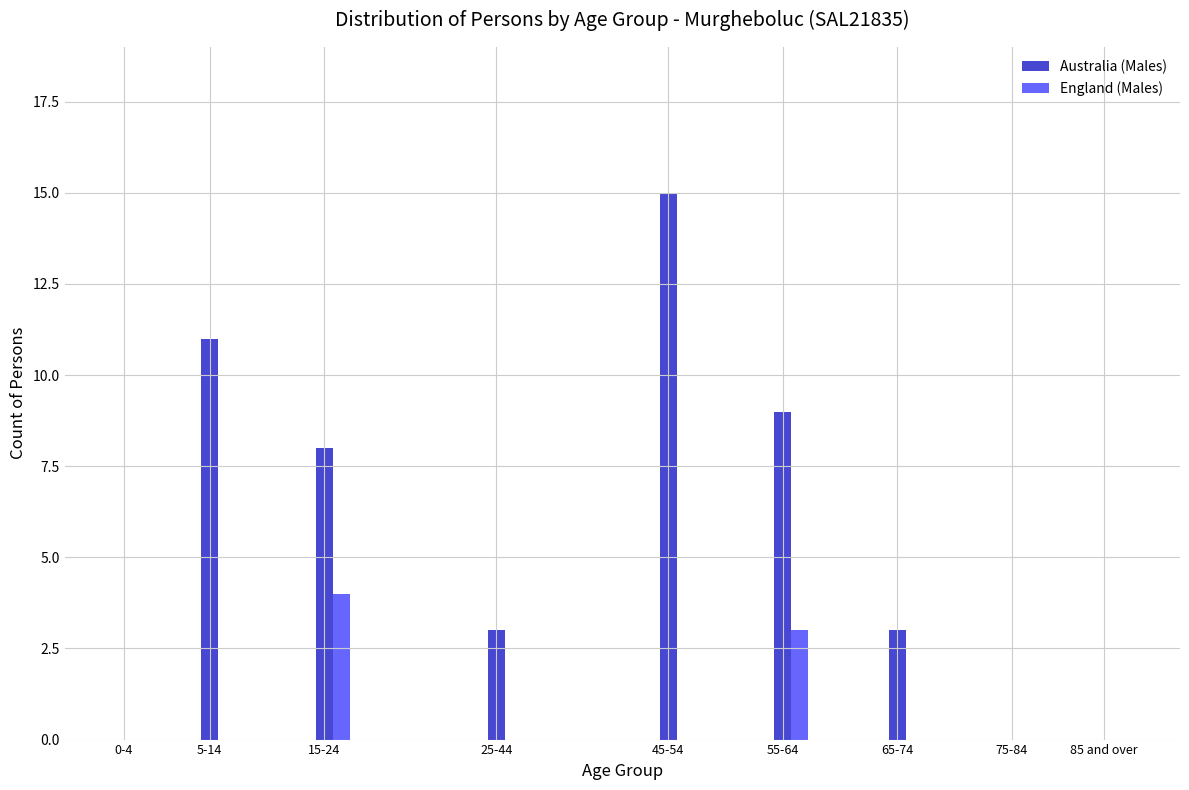

Which series has the largest total across all categories?

Australia (Males)